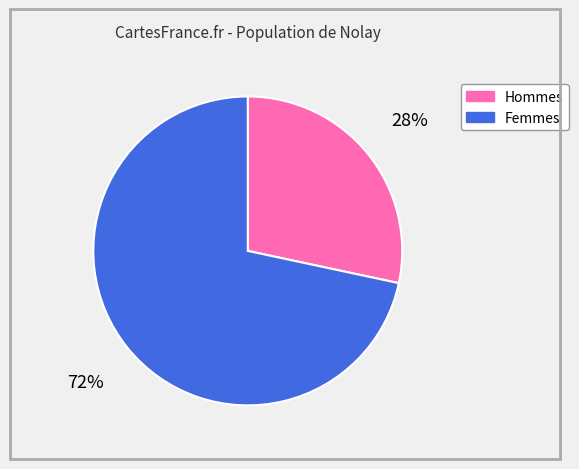

Is there any slice that represents more than half of the pie?

Yes